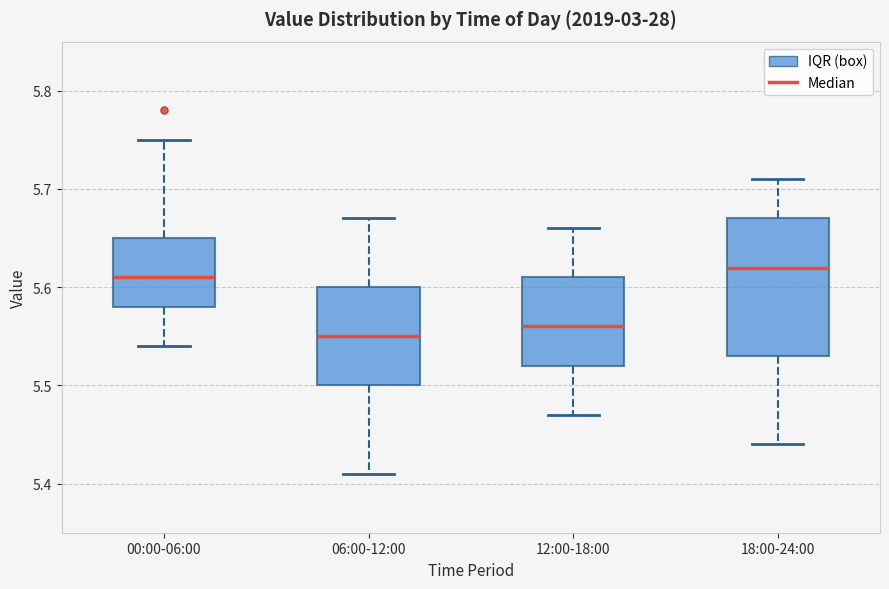

Reading left to right, read every box against the y-axis: the position of its median line, the range the box covers, and the ends of its whiskers. The values are not printed on the chart, so give them approximately, as read against the axis.

00:00-06:00: median 5.61, box 5.58 to 5.65, whiskers 5.54 to 5.75
06:00-12:00: median 5.55, box 5.50 to 5.60, whiskers 5.41 to 5.67
12:00-18:00: median 5.56, box 5.52 to 5.61, whiskers 5.47 to 5.66
18:00-24:00: median 5.62, box 5.53 to 5.67, whiskers 5.44 to 5.71